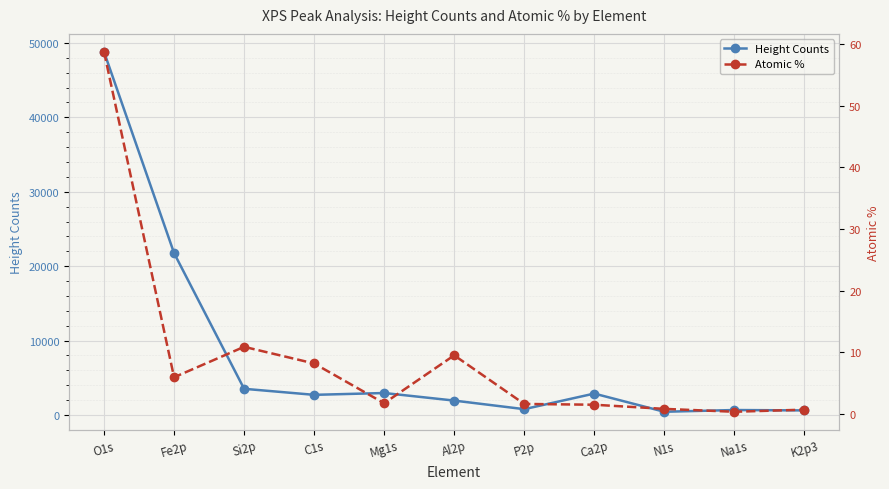

Reading right to left, what are all the values shown in this chart?

Height Counts: K2p3=614.0	Na1s=665.6	N1s=432.2	Ca2p=2875.9	P2p=782.0	Al2p=1934.7	Mg1s=2950.7	C1s=2705.9	Si2p=3518.0	Fe2p=21752.2	O1s=48793.8
Atomic %: K2p3=0.7	Na1s=0.4	N1s=0.8	Ca2p=1.5	P2p=1.6	Al2p=9.5	Mg1s=1.7	C1s=8.2	Si2p=10.9	Fe2p=6.0	O1s=58.7